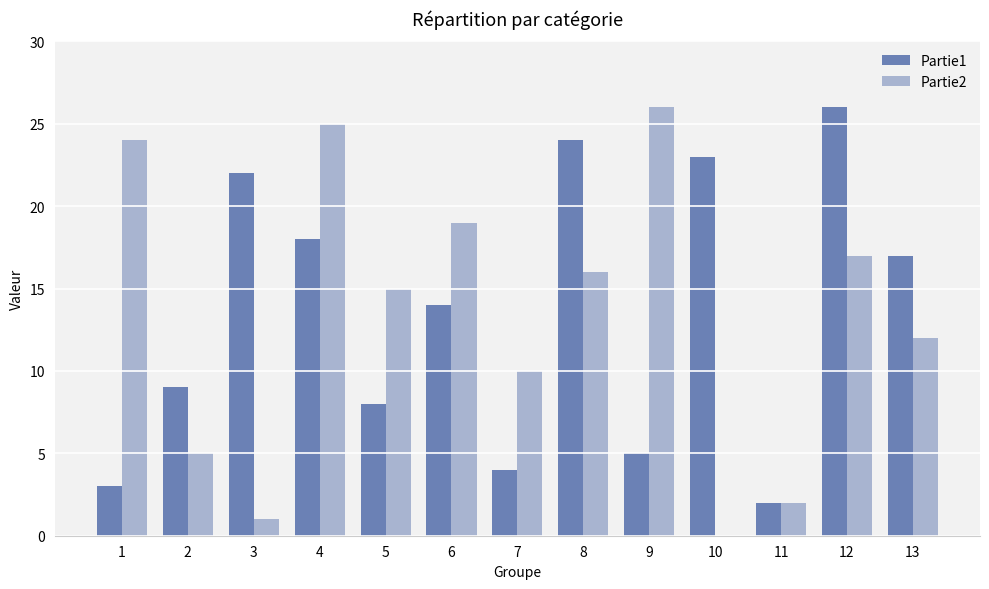

What is the spread (max minus min) of values at 13?

5